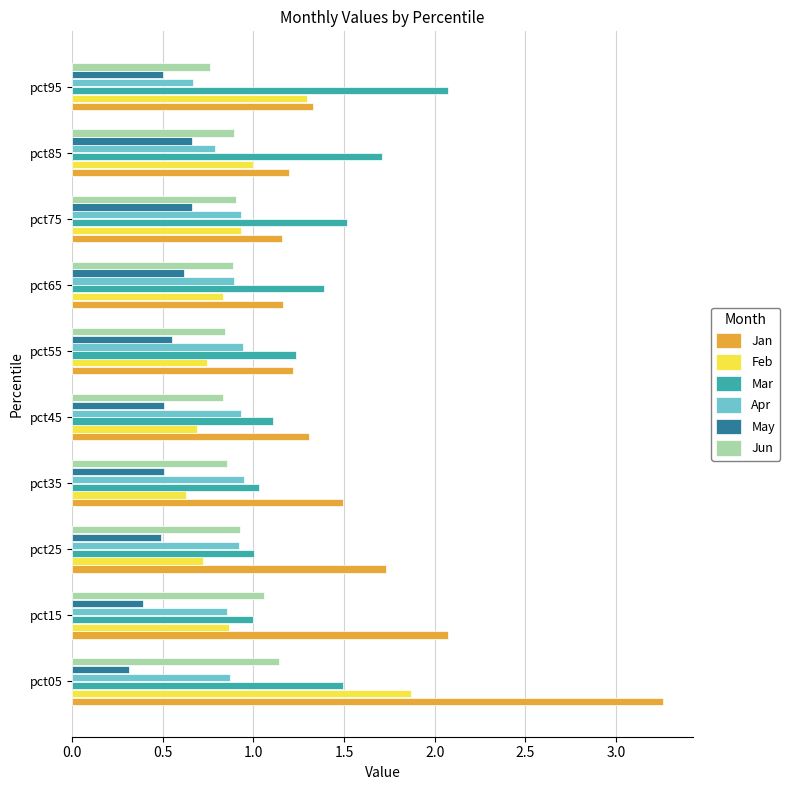

What is the difference between the highest and lowest values at pct15?

1.7